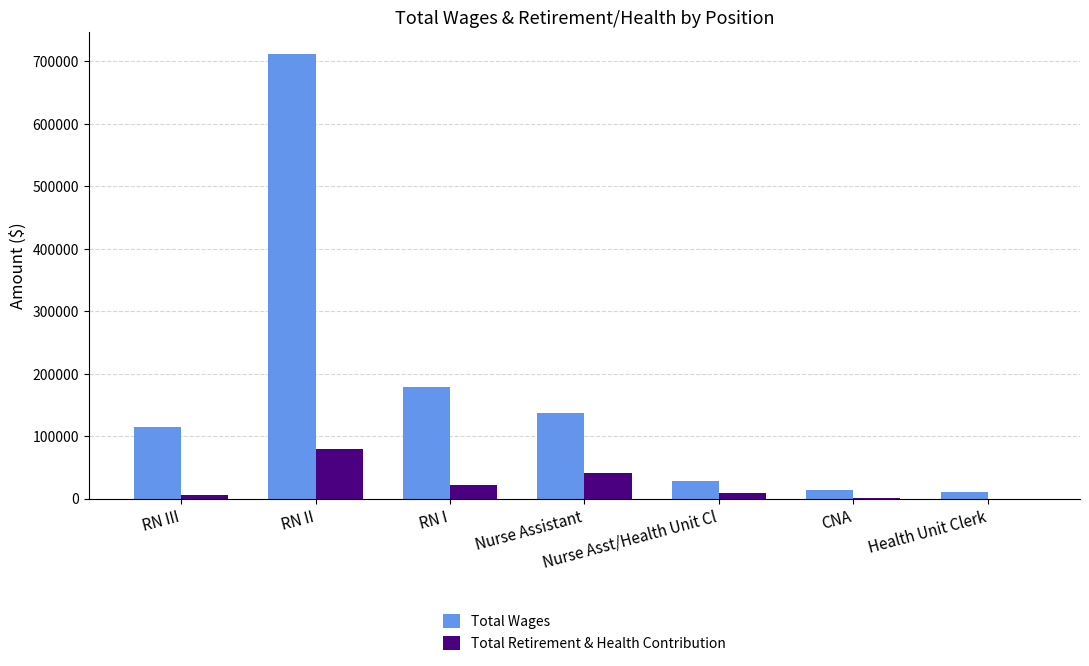

What is the sum of all Total Wages values?

1195126